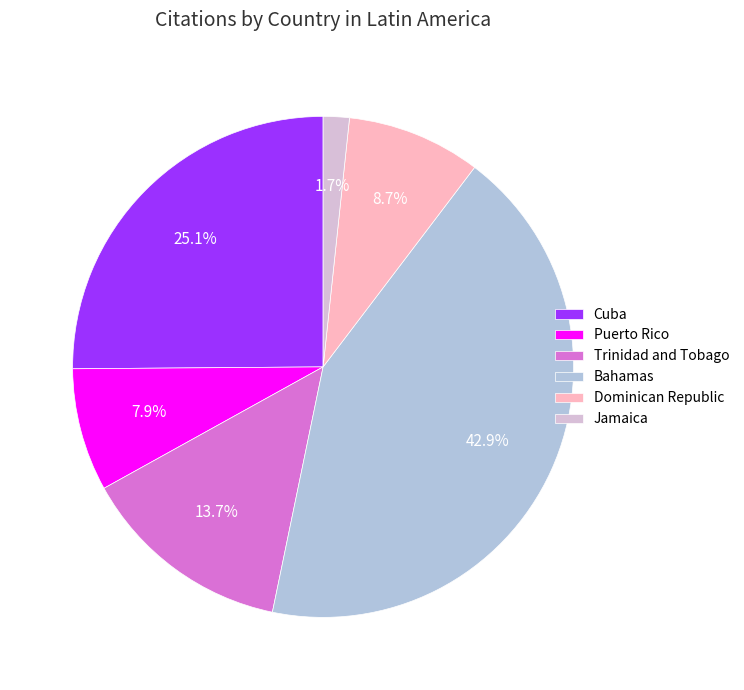

Which category has the biggest portion of the pie?

Bahamas